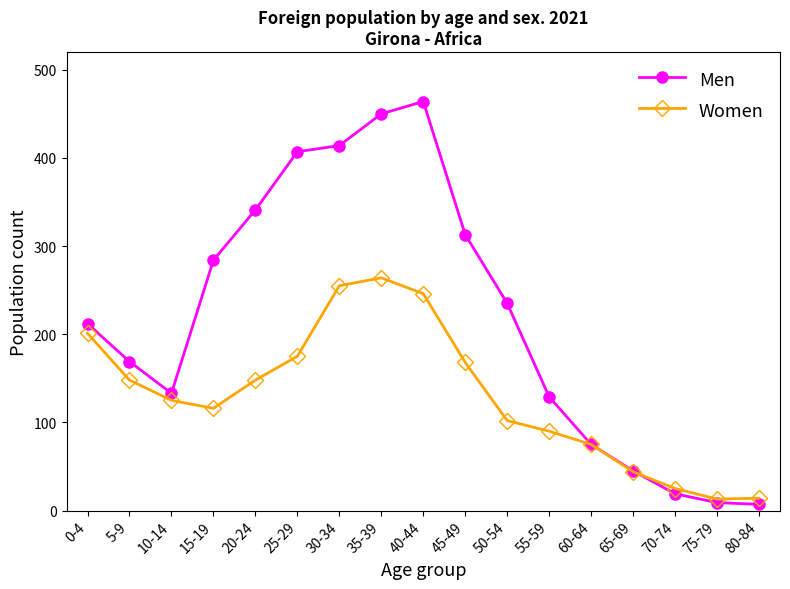

Count the number of categories in the chart.

17